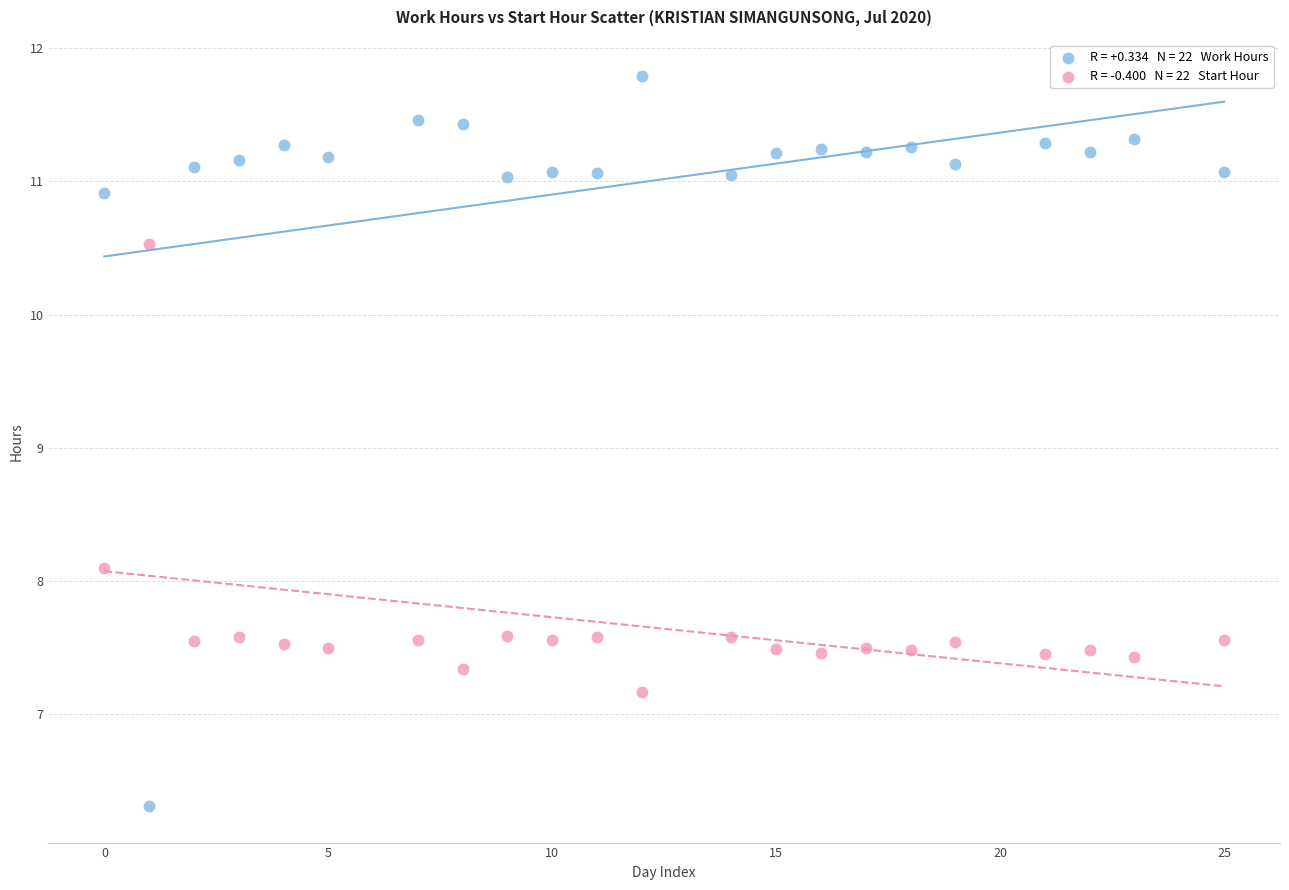

Across all series, what Y value is closest to 9?

8.1